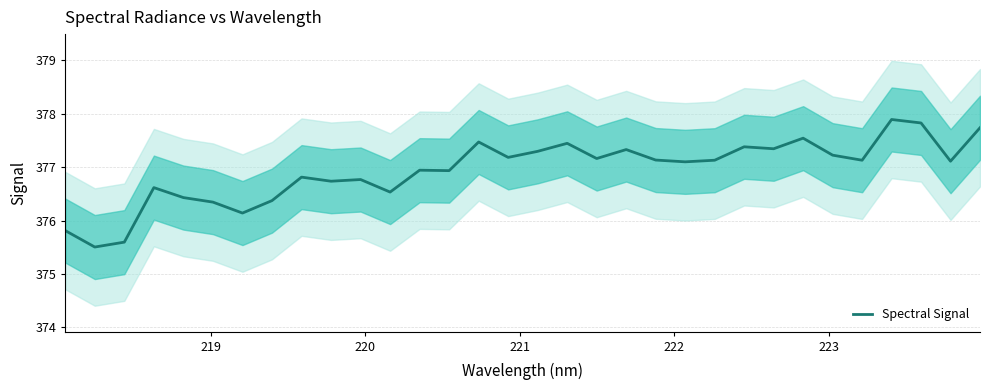

Reading left to right, list all the values displayed in this chart.

375.8	375.5	375.6	376.6	376.4	376.3	376.1	376.4	376.8	376.7	376.8	376.5	376.9	376.9	377.5	377.2	377.3	377.4	377.2	377.3	377.1	377.1	377.1	377.4	377.3	377.5	377.2	377.1	377.9	377.8	377.1	377.7